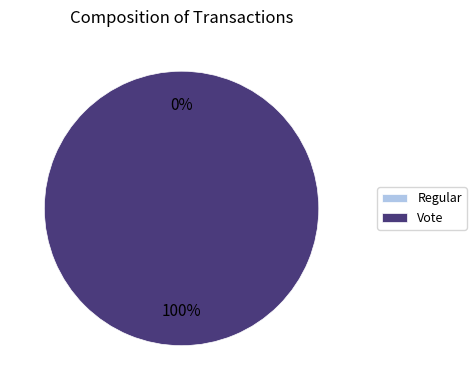

Combined, do Regular and Vote account for over 50%?

Yes